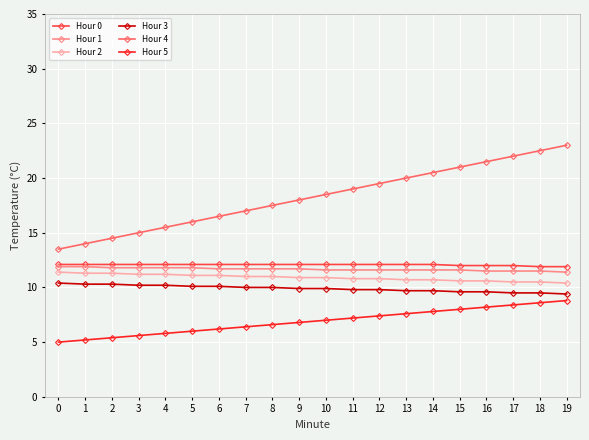

True or false: Hour 0 and Hour 5 intersect in this chart.

False